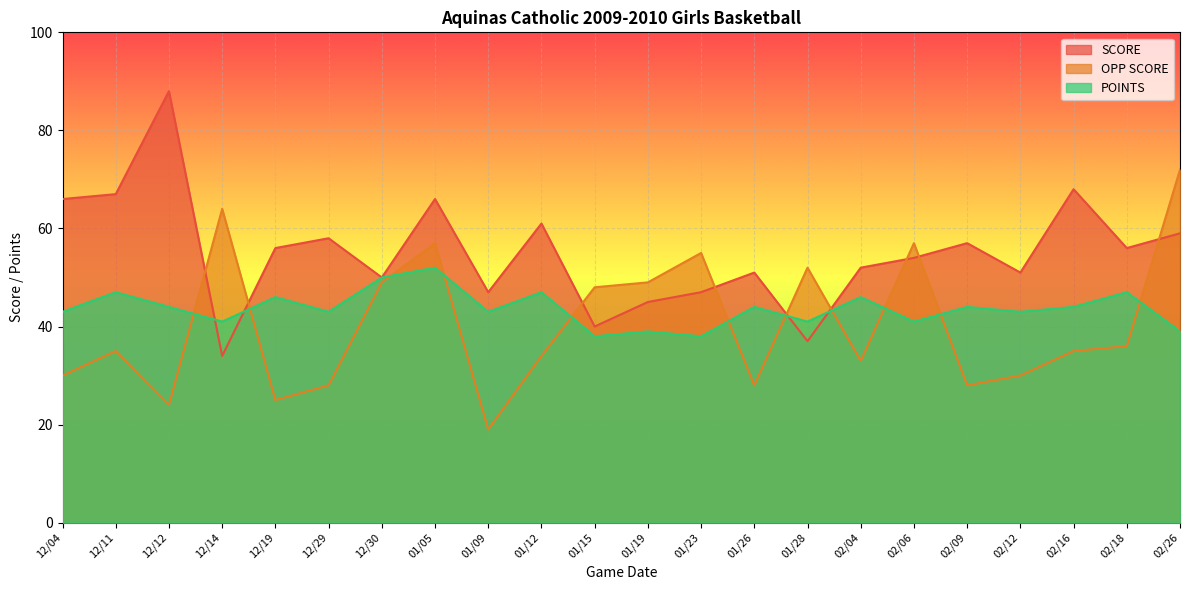

Which series ends up on top after the final intersection of POINTS and SCORE?

SCORE